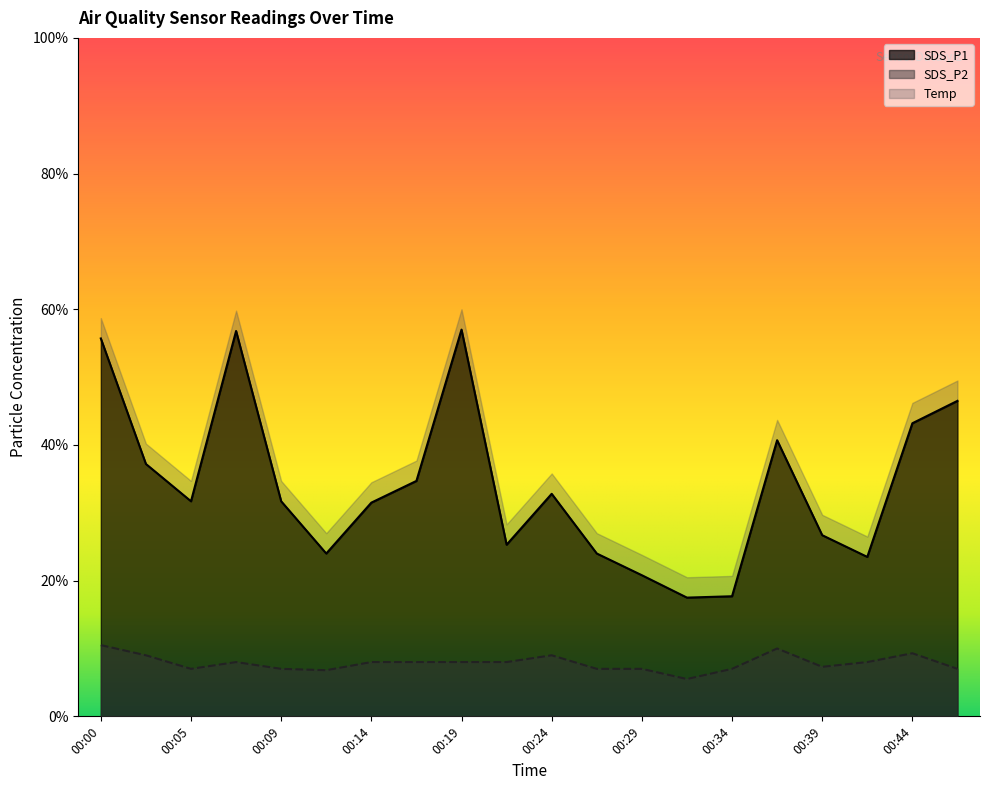

True or false: SDS_P1 has more than 0 points higher than both neighbors.

True